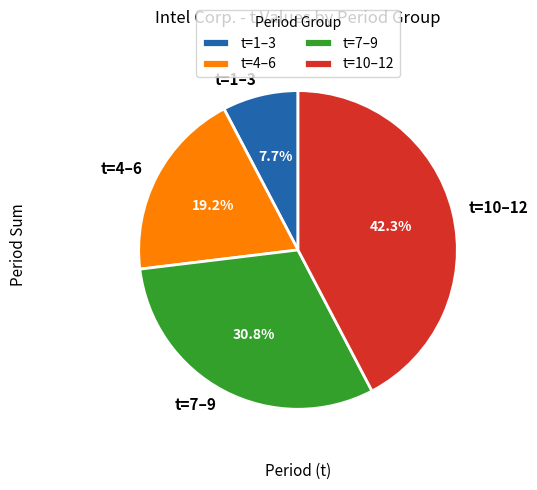

What percentage is NOT represented by t=1–3?

92.3%